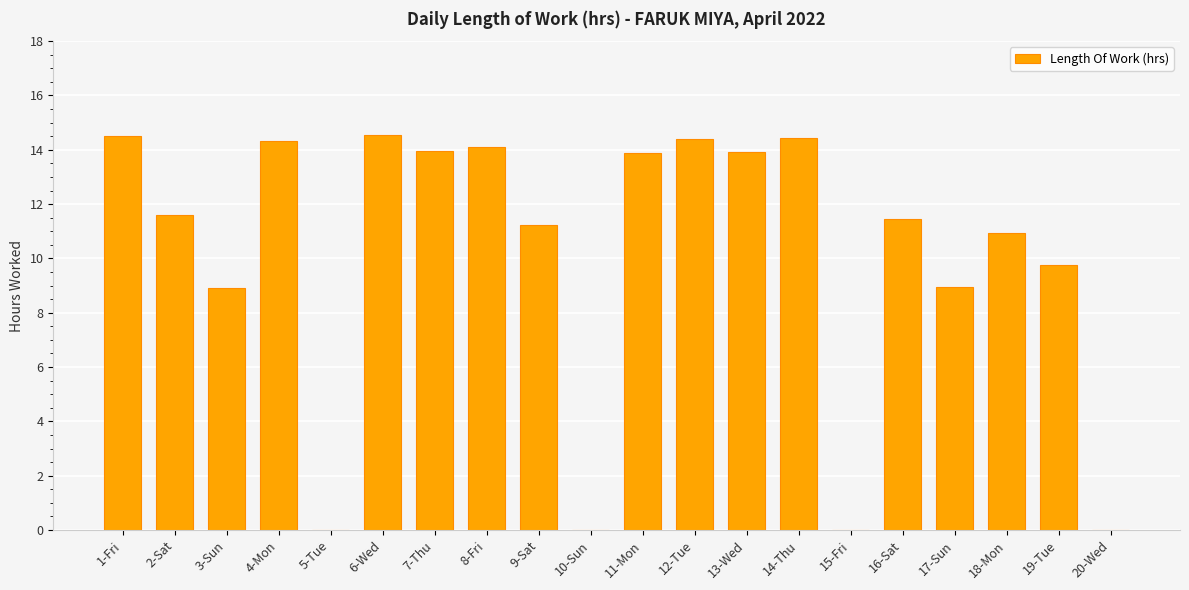

The chart shows a value of 14.0 at 7-Thu. True or false?

True